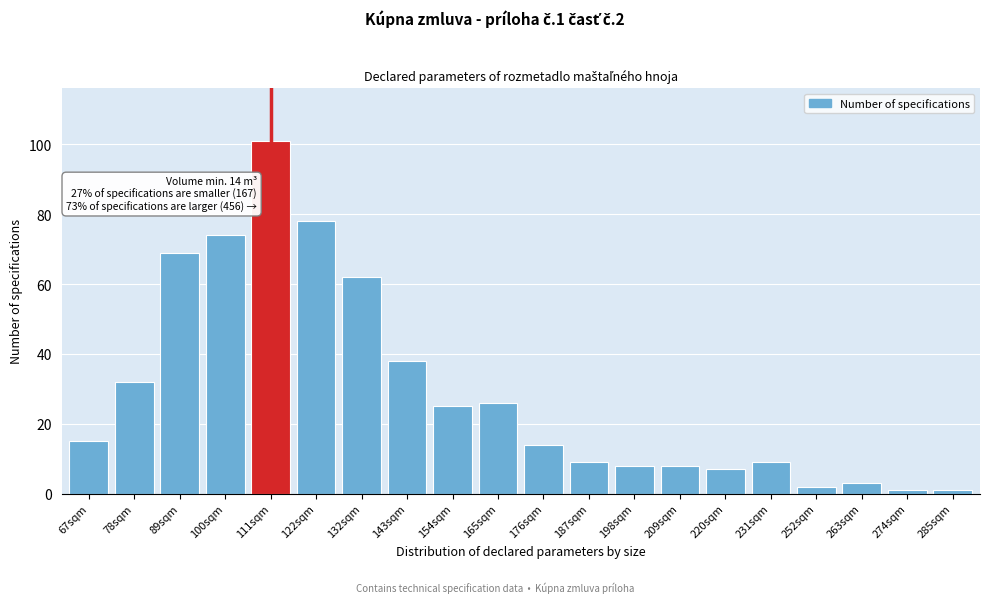

Reading left to right, list all the values displayed in this chart.

15	32	69	74	101	78	62	38	25	26	14	9	8	8	7	9	2	3	1	1